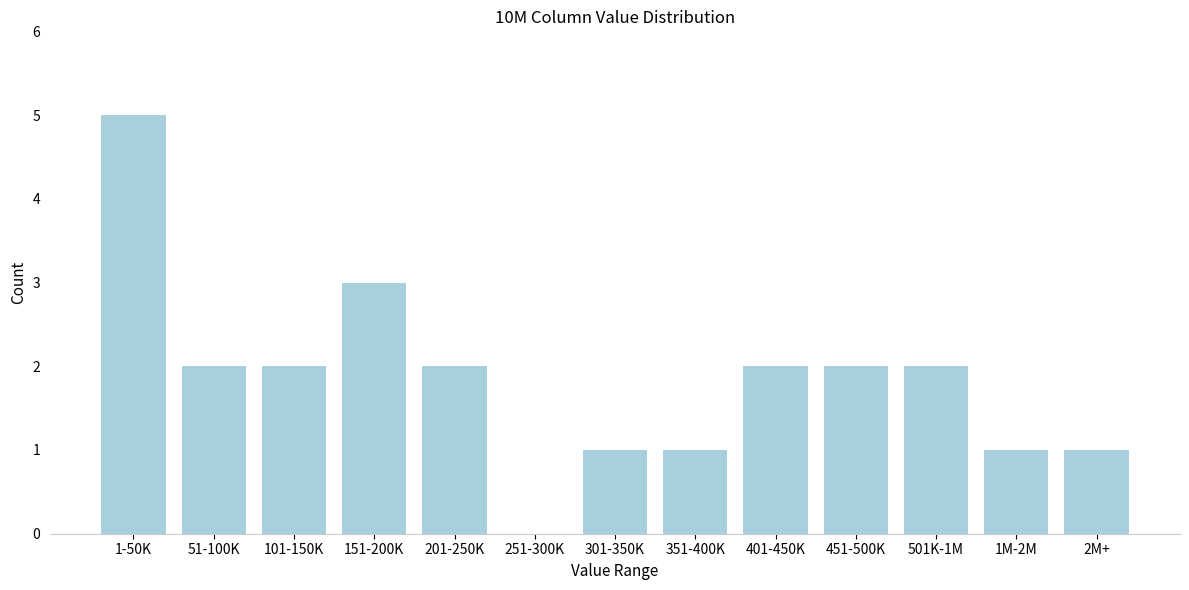

Reading left to right, extract all data points from this chart.

1-50K=5	51-100K=2	101-150K=2	151-200K=3	201-250K=2	251-300K=0	301-350K=1	351-400K=1	401-450K=2	451-500K=2	501K-1M=2	1M-2M=1	2M+=1